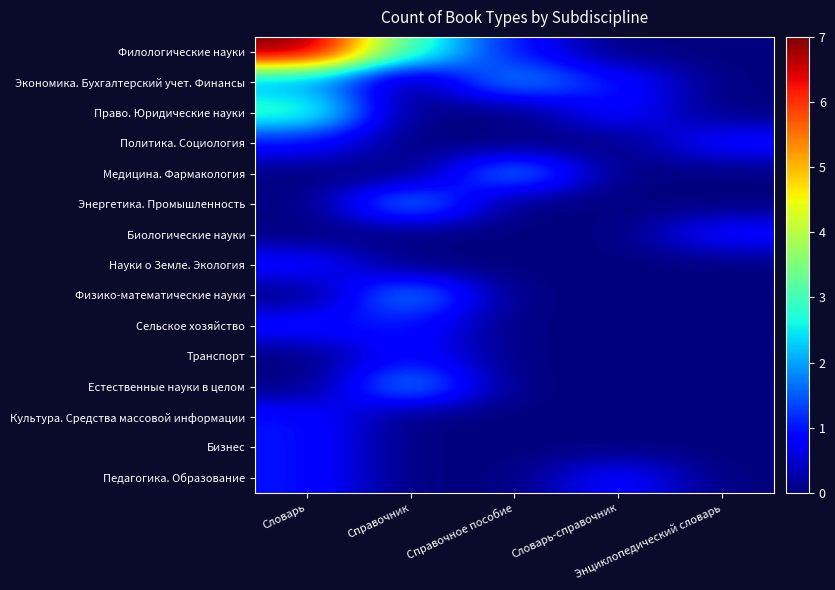

Reading left to right, what are all the values shown in this chart?

Филологические науки: Словарь=7	Справочник=3	Справочное пособие=1	Словарь-справочник=0	Энциклопедический словарь=0
Экономика. Бухгалтерский учет. Финансы: Словарь=2	Справочник=0	Справочное пособие=2	Словарь-справочник=1	Энциклопедический словарь=0
Право. Юридические науки: Словарь=3	Справочник=0	Справочное пособие=0	Словарь-справочник=1	Энциклопедический словарь=0
Политика. Социология: Словарь=1	Справочник=0	Справочное пособие=0	Словарь-справочник=0	Энциклопедический словарь=1
Медицина. Фармакология: Словарь=0	Справочник=0	Справочное пособие=2	Словарь-справочник=0	Энциклопедический словарь=0
Энергетика. Промышленность: Словарь=0	Справочник=2	Справочное пособие=0	Словарь-справочник=0	Энциклопедический словарь=0
Биологические науки: Словарь=0	Справочник=0	Справочное пособие=0	Словарь-справочник=0	Энциклопедический словарь=1
Науки о Земле. Экология: Словарь=1	Справочник=0	Справочное пособие=0	Словарь-справочник=0	Энциклопедический словарь=0
Физико-математические науки: Словарь=0	Справочник=2	Справочное пособие=0	Словарь-справочник=0	Энциклопедический словарь=0
Сельское хозяйство: Словарь=1	Справочник=1	Справочное пособие=0	Словарь-справочник=0	Энциклопедический словарь=0
Транспорт: Словарь=0	Справочник=1	Справочное пособие=0	Словарь-справочник=0	Энциклопедический словарь=0
Естественные науки в целом: Словарь=0	Справочник=2	Справочное пособие=0	Словарь-справочник=0	Энциклопедический словарь=0
Культура. Средства массовой информации: Словарь=1	Справочник=0	Справочное пособие=0	Словарь-справочник=0	Энциклопедический словарь=0
Бизнес: Словарь=1	Справочник=0	Справочное пособие=0	Словарь-справочник=0	Энциклопедический словарь=0
Педагогика. Образование: Словарь=1	Справочник=0	Справочное пособие=0	Словарь-справочник=1	Энциклопедический словарь=0